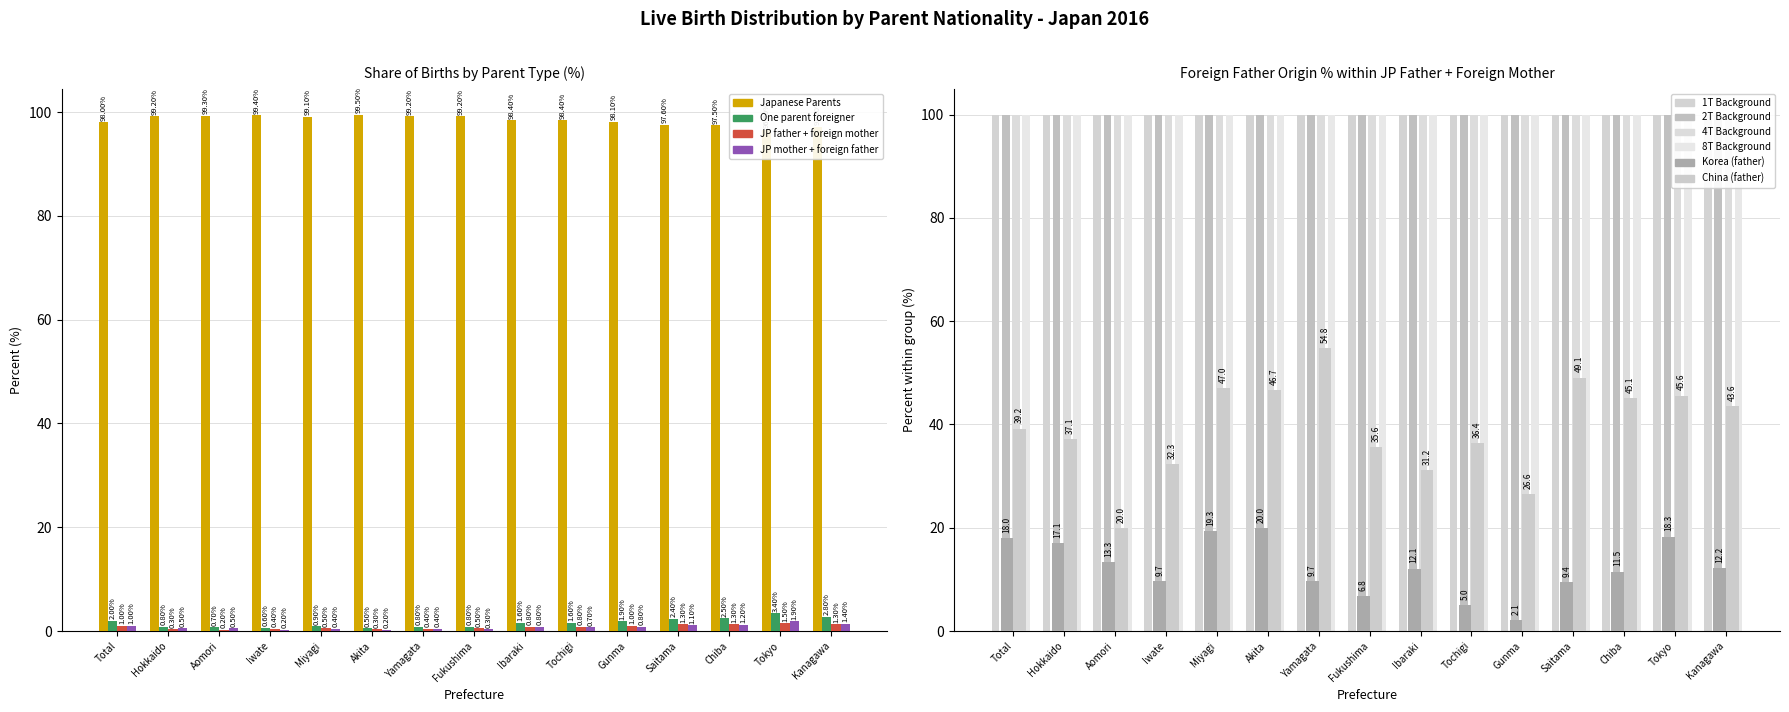

What is the sum of all JP mother + foreign father values?

11.4